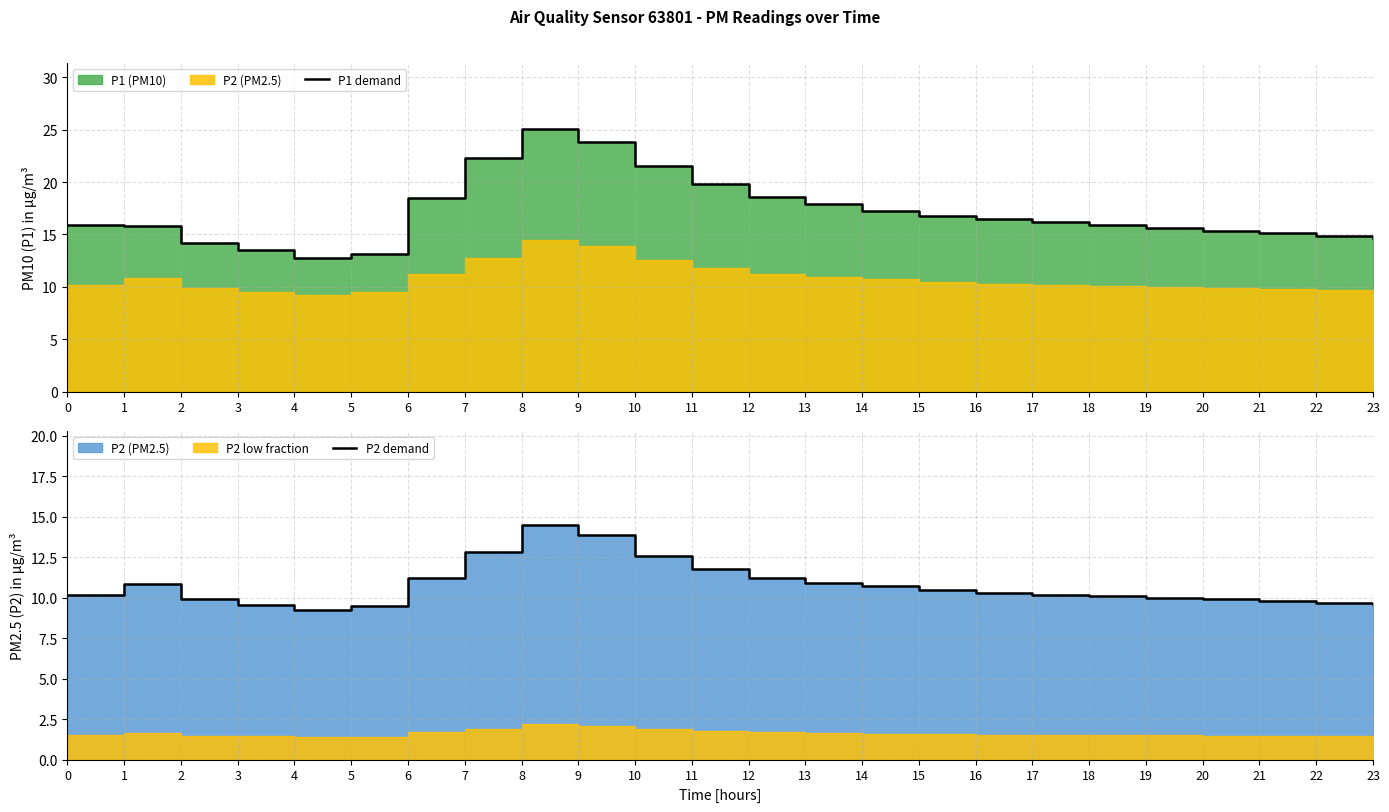

How many values in the P1 demand series exceed 16?

12